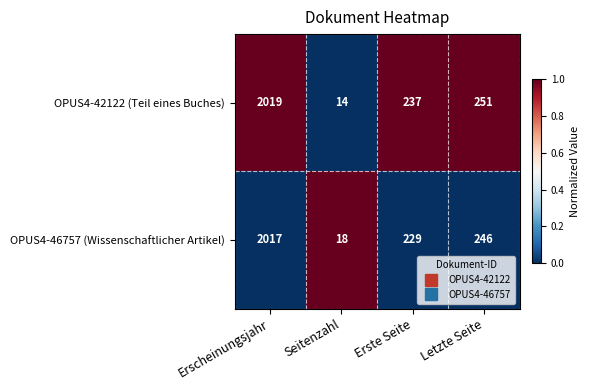

Rank the series at Seitenzahl from highest to lowest value.

OPUS4-46757 (Wissenschaftlicher Artikel), OPUS4-42122 (Teil eines Buches)